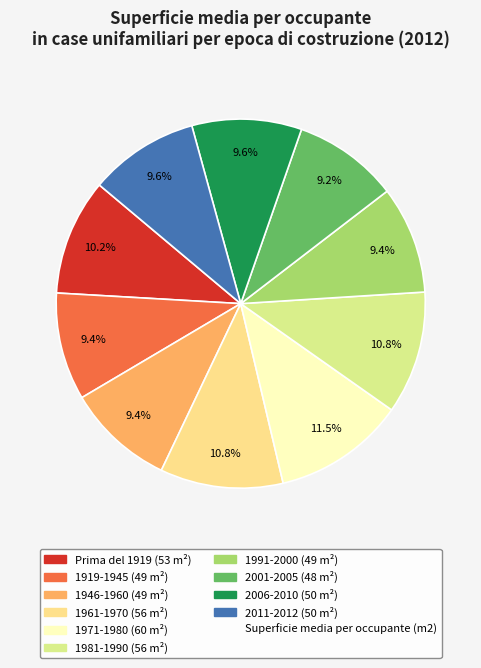

What is the smallest slice in the pie chart?

2001-2005